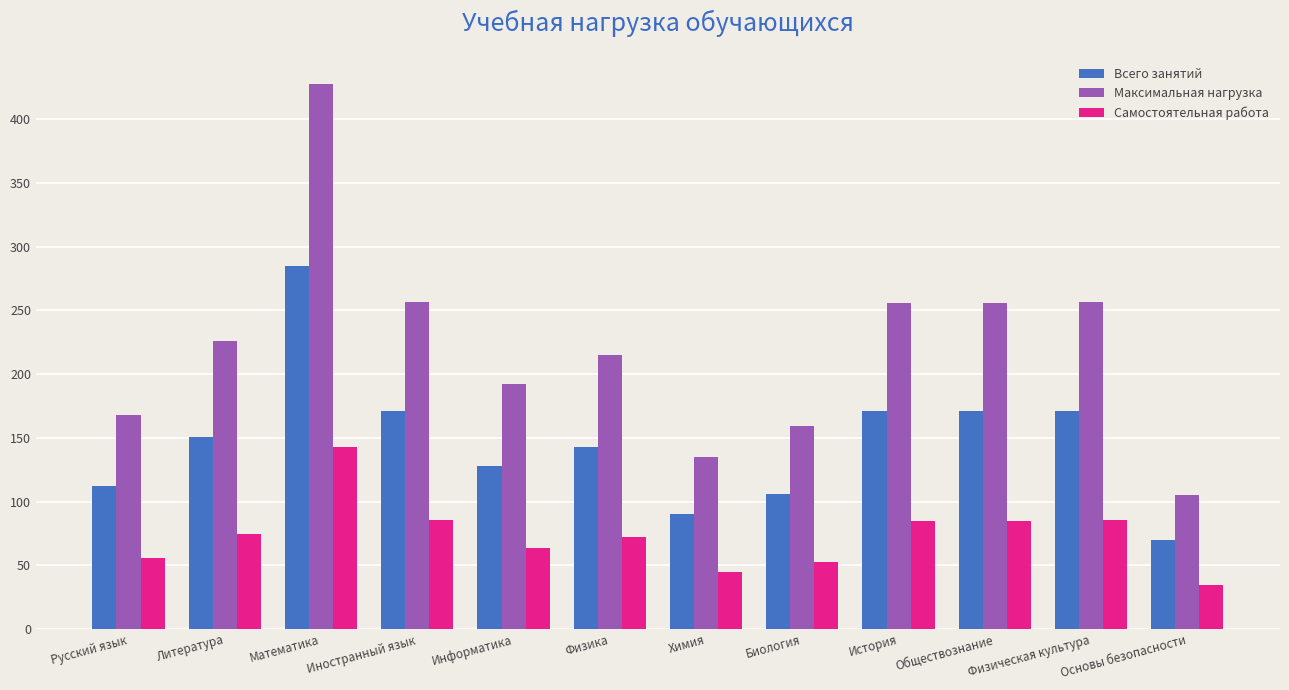

What is the approximate value of Всего занятий at Химия?

90